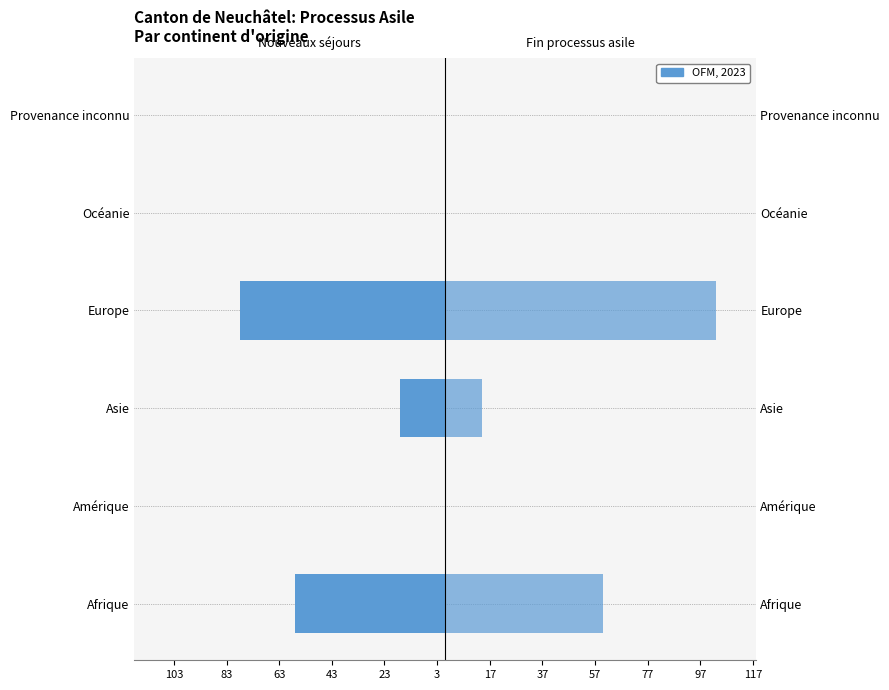

Reading left to right, extract all data points from this chart.

Nouveaux séjours (col_1): -57	0	-17	-78	0	0
Fin du processus asile (col_9): 60	0	14	103	0	0